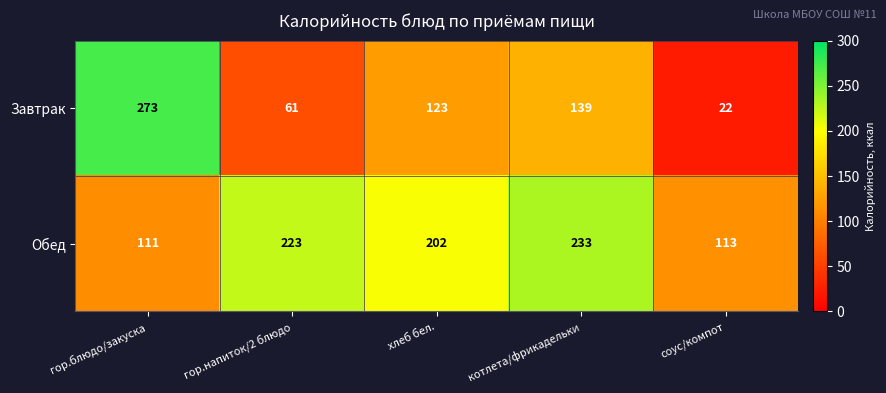

Which category has the highest value across all series?

гор.блюдо/закуска